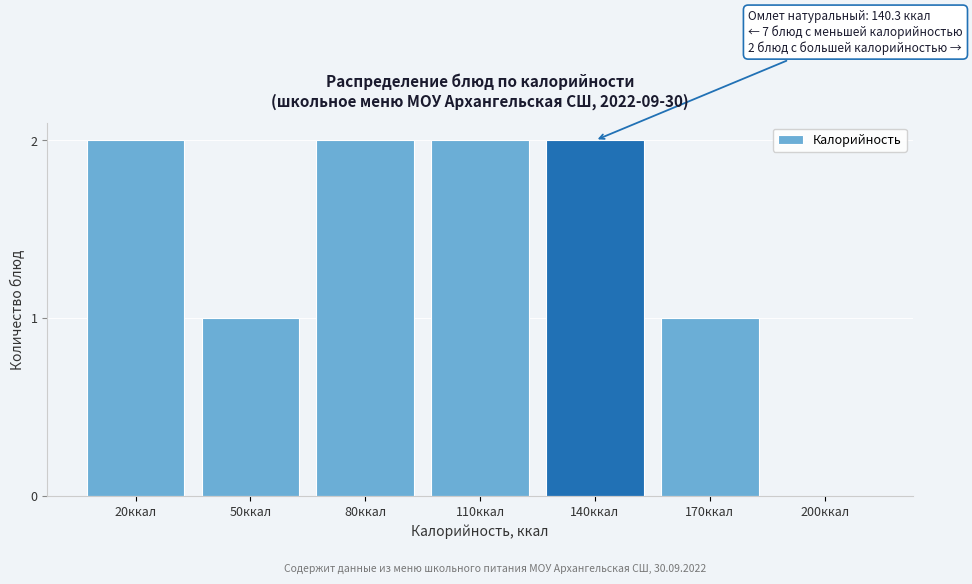

Reading right to left, list all the values displayed in this chart.

200ккал=0	170ккал=1	140ккал=2	110ккал=2	80ккал=2	50ккал=1	20ккал=2